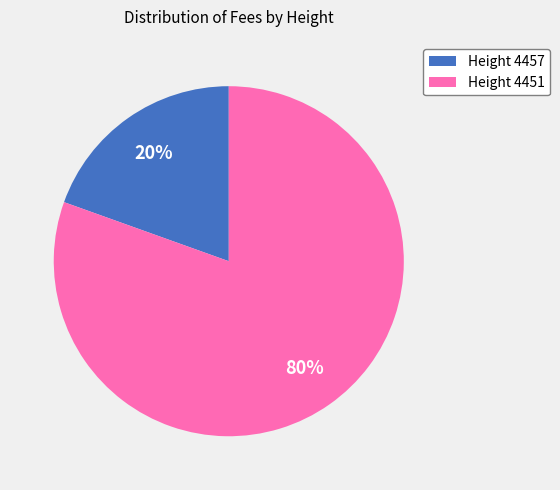

Is the sum of Height 4457 and Height 4451 greater than half?

Yes